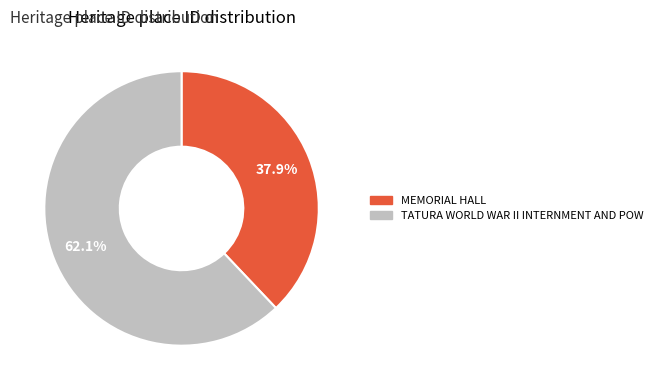

What percentage do MEMORIAL HALL and TATURA WORLD WAR II INTERNMENT AND POW together represent?

100.0%